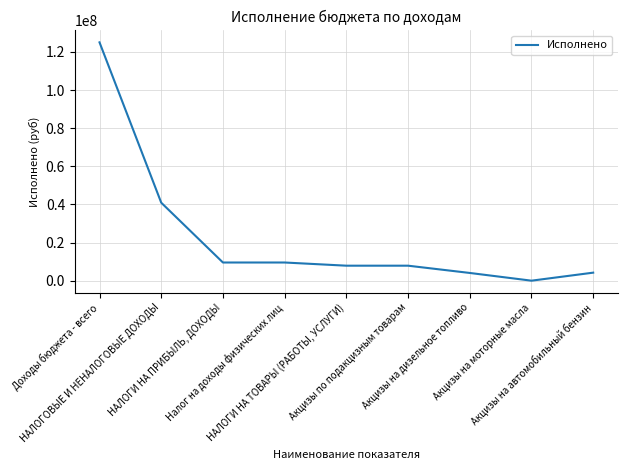

Read the value at НАЛОГИ НА ТОВАРЫ (РАБОТЫ, УСЛУГИ).

7883889.5